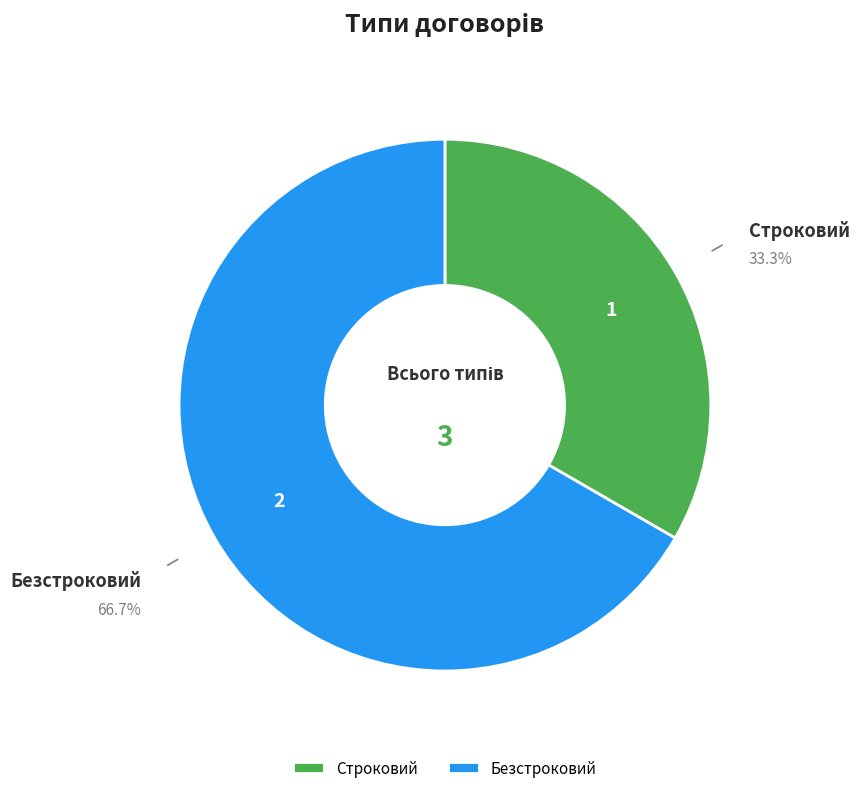

What is the ratio of the value at Строковий to the value at Безстроковий?

0.5